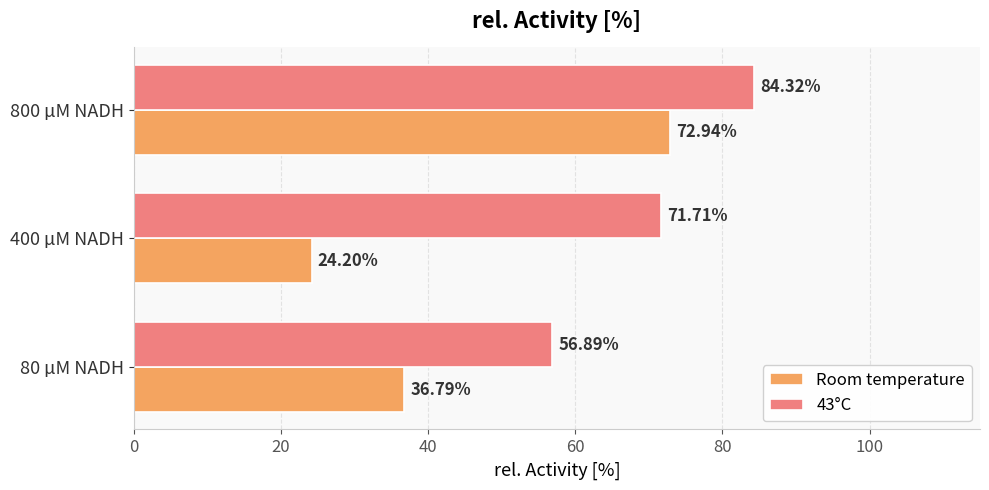

What are all the series names shown in the legend?

Room temperature, 43°C